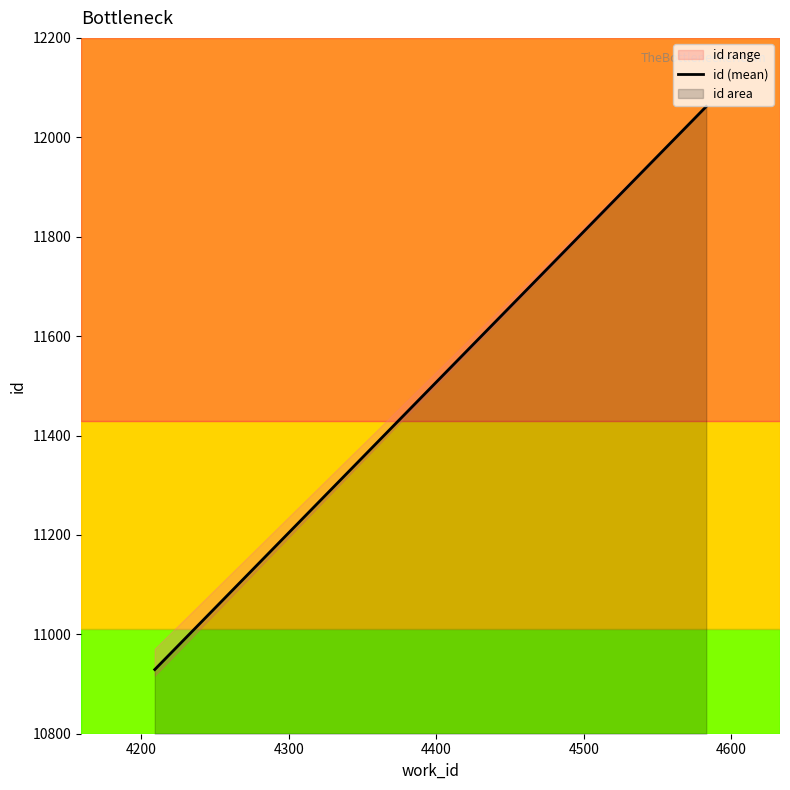

Reading left to right, transcribe all the data shown in this chart.

10929.1	12062.0